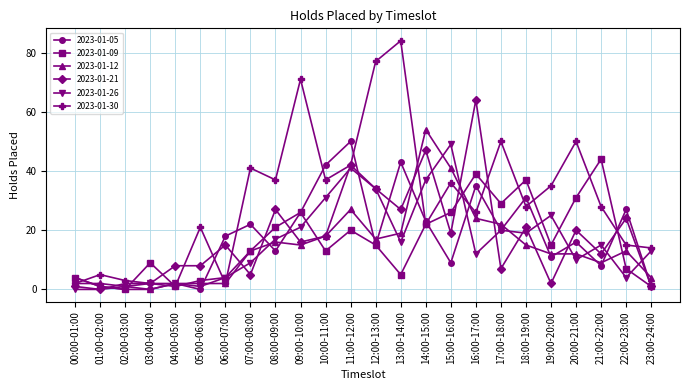

Is the value of 2023-01-21 at 02:00-03:00 greater than the value of 2023-01-05 at 03:00-04:00?

Yes